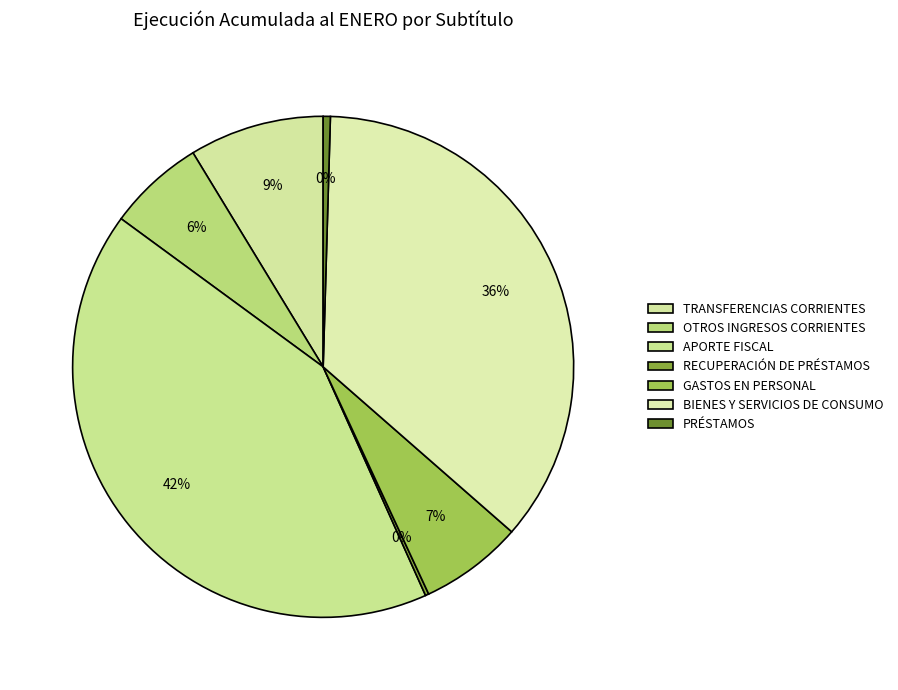

What is the total percentage of GASTOS EN PERSONAL and RECUPERACIÓN DE PRÉSTAMOS?

6.9%